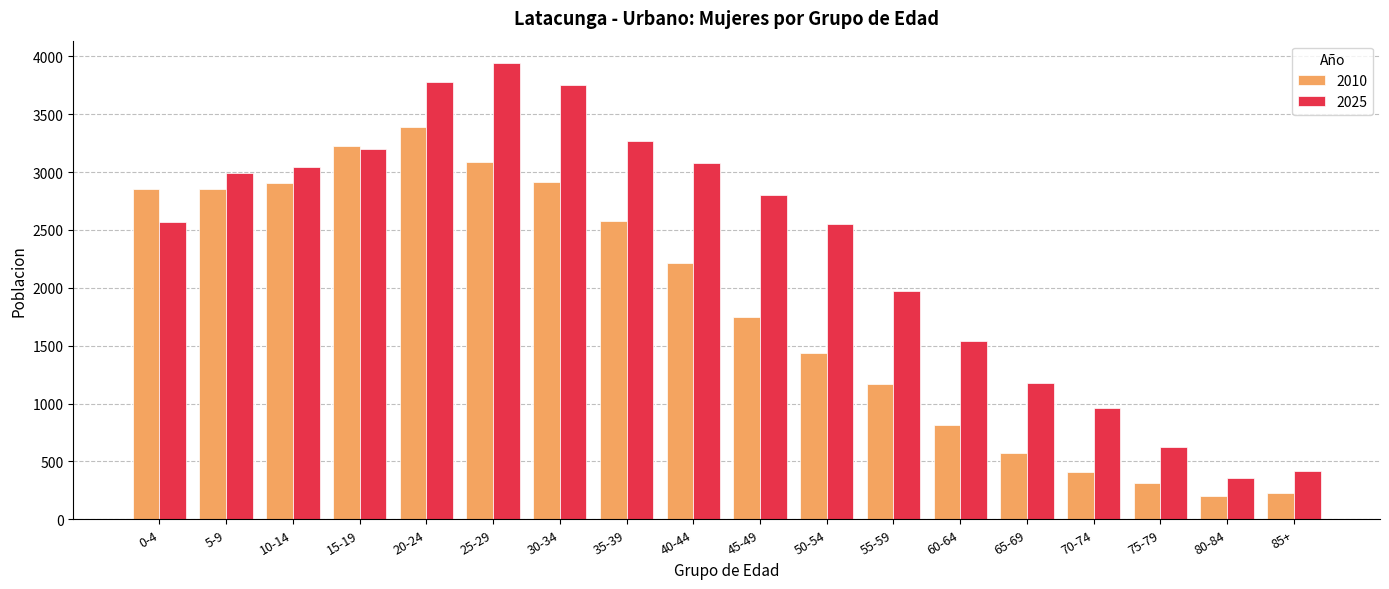

How many groups of bars are there?

18